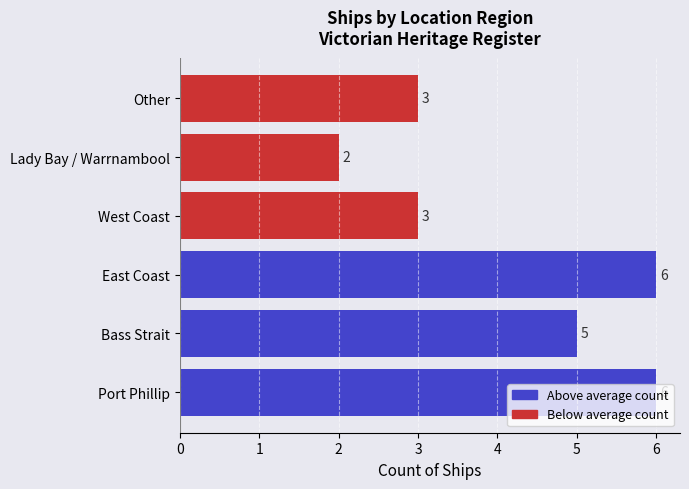

What is the sum of all values?

25